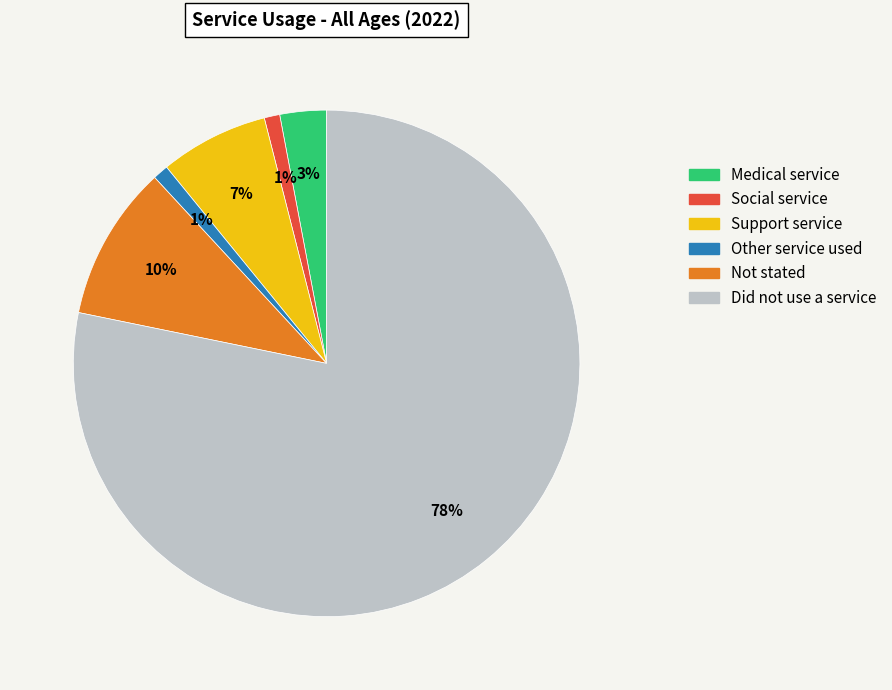

Do Not stated and Support service together represent more than half of the pie?

No